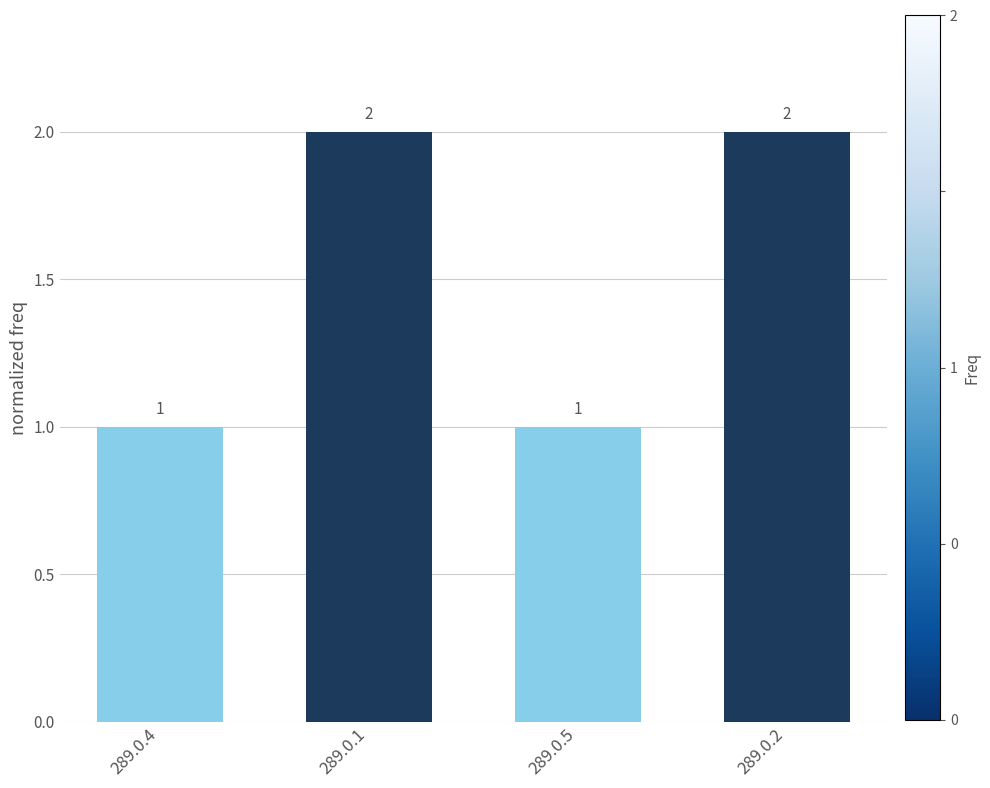

True or false: the data shows 1 at 289.0.5.

True